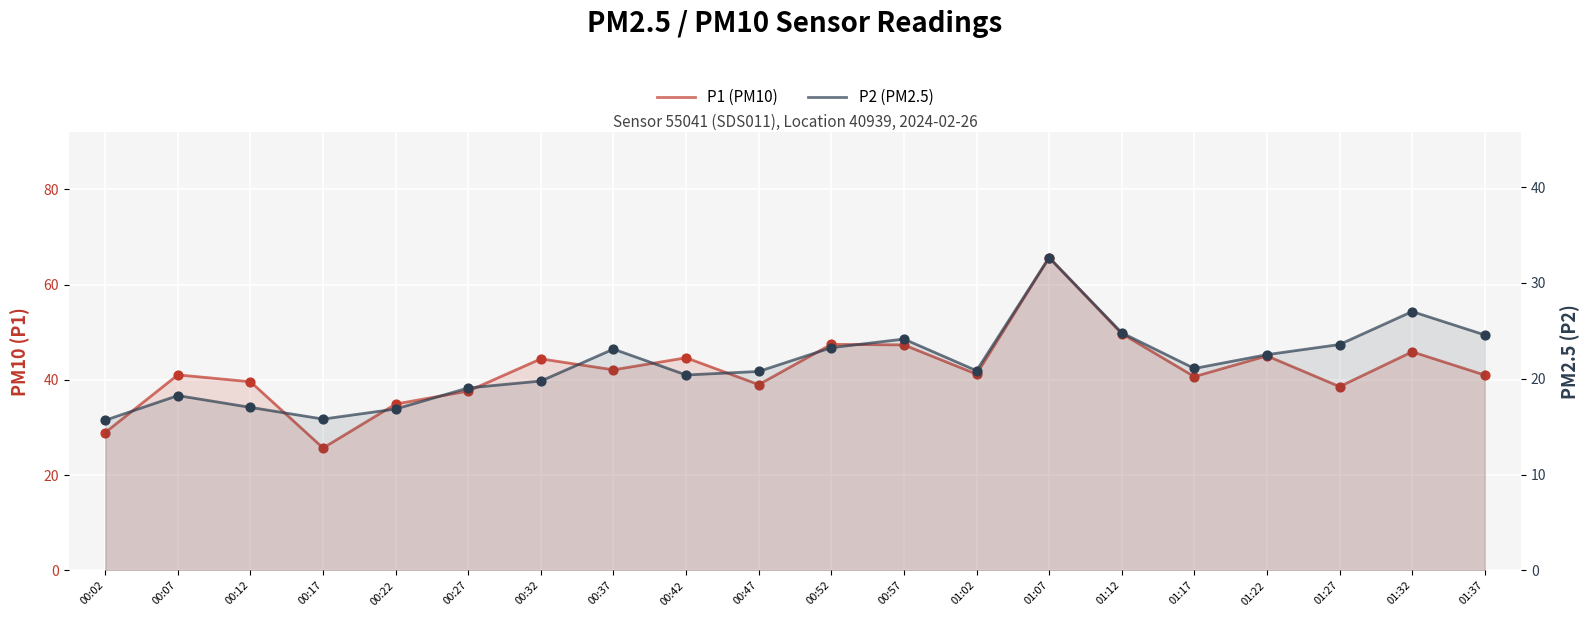

At which category is the sum across all series the highest?

01:07